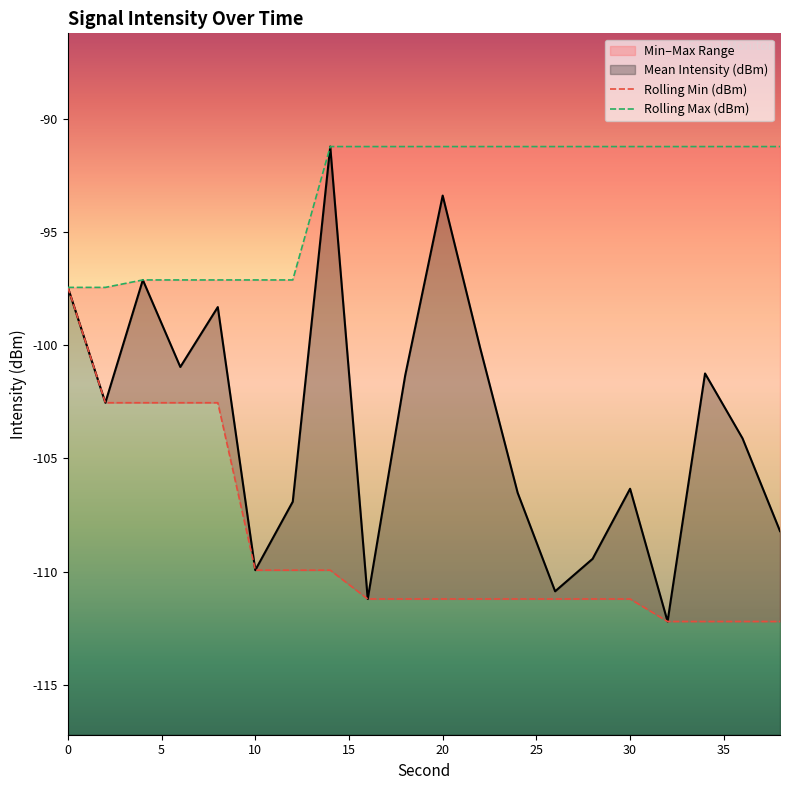

What is the minimum value for Mean Intensity (dBm)?

-112.2